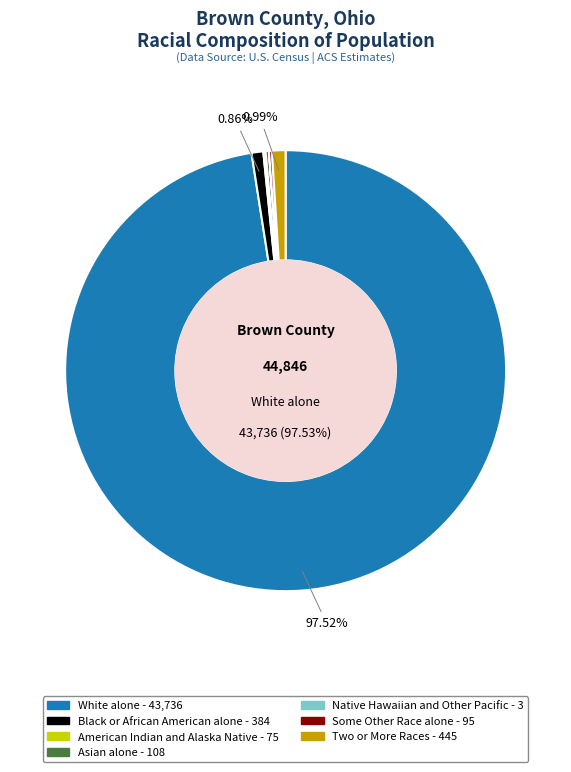

What percentage is the Black or African American alone slice, to the nearest percent?

1%